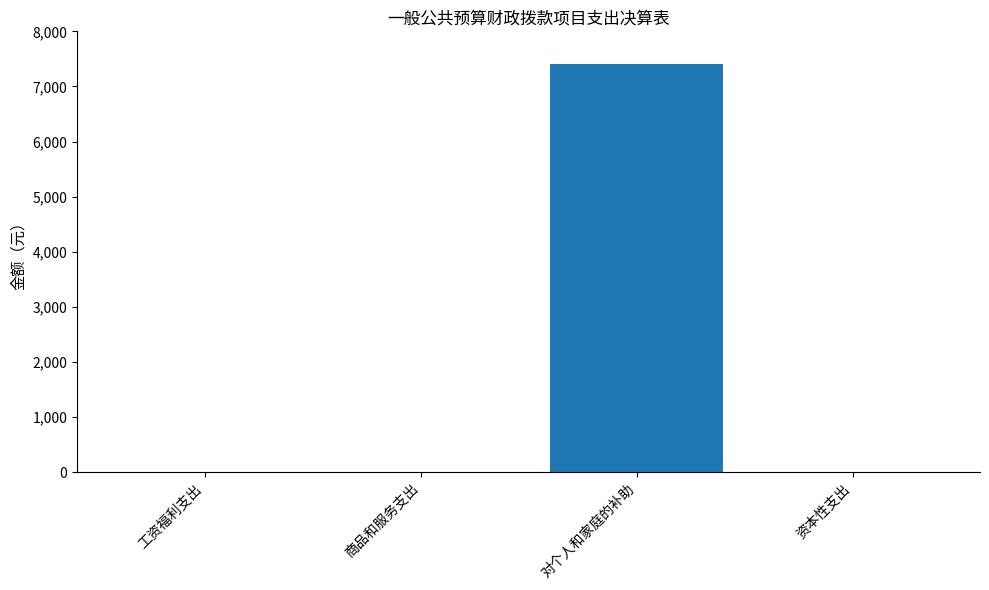

What value does the data have at 对个人和家庭的补助?

7404